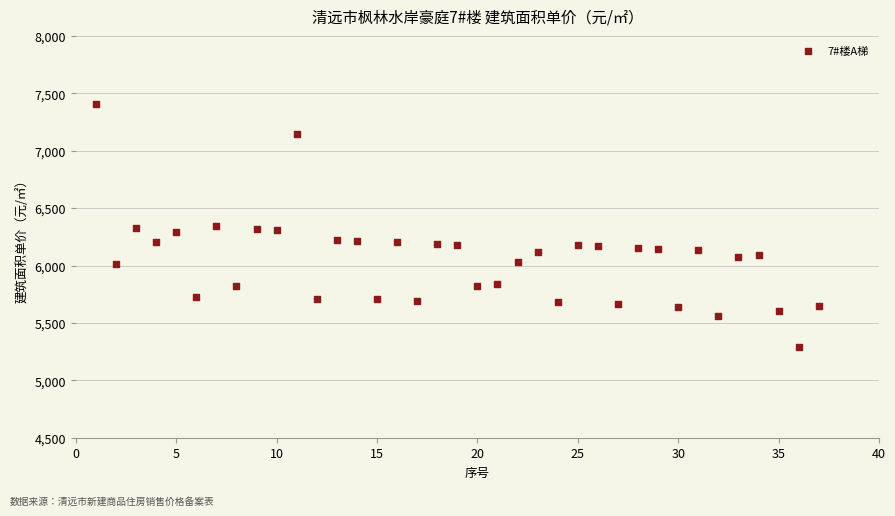

What is the range of X values (max minus min)?

36.0